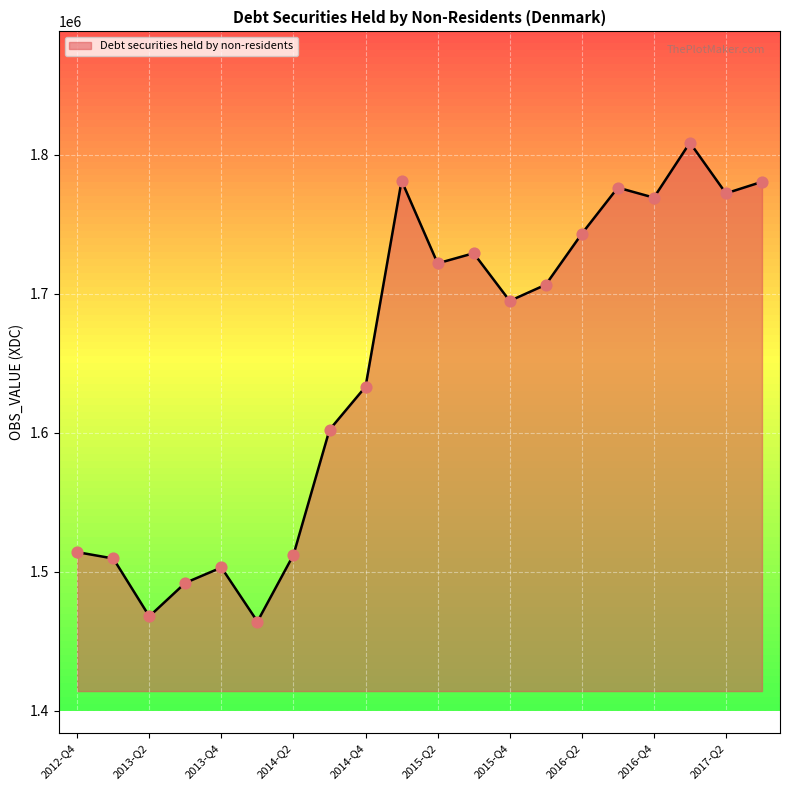

What is the maximum value shown in the chart?

1808617